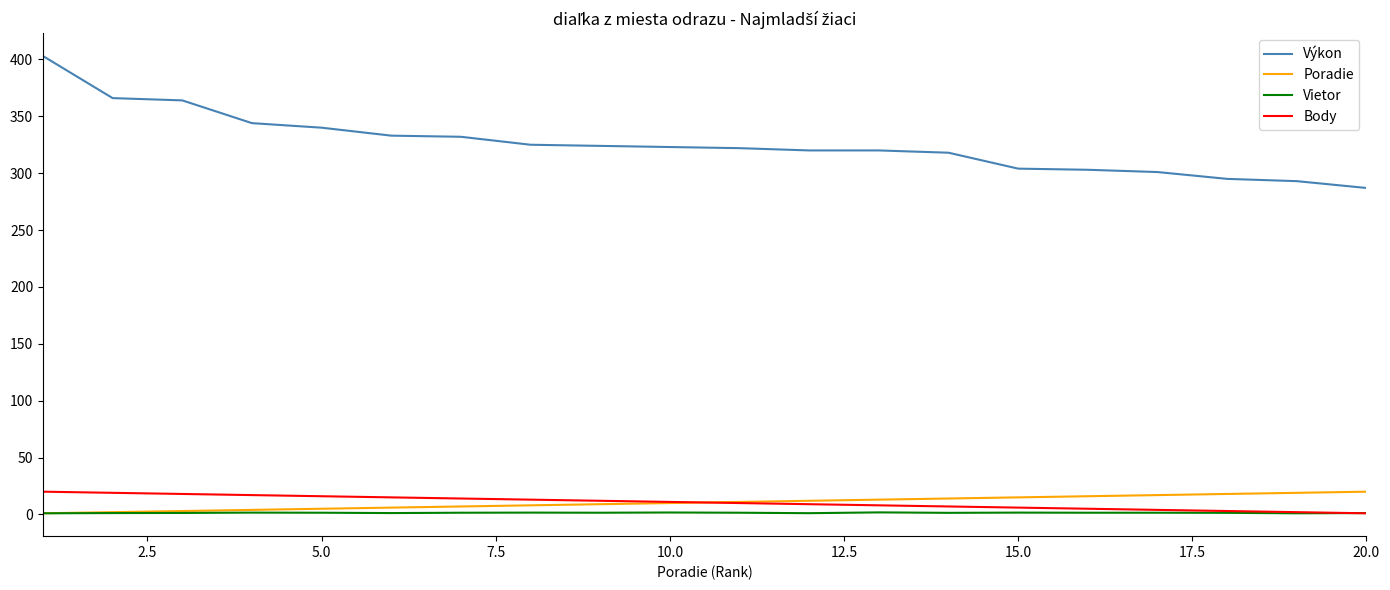

Which series has the largest total across all categories?

Výkon